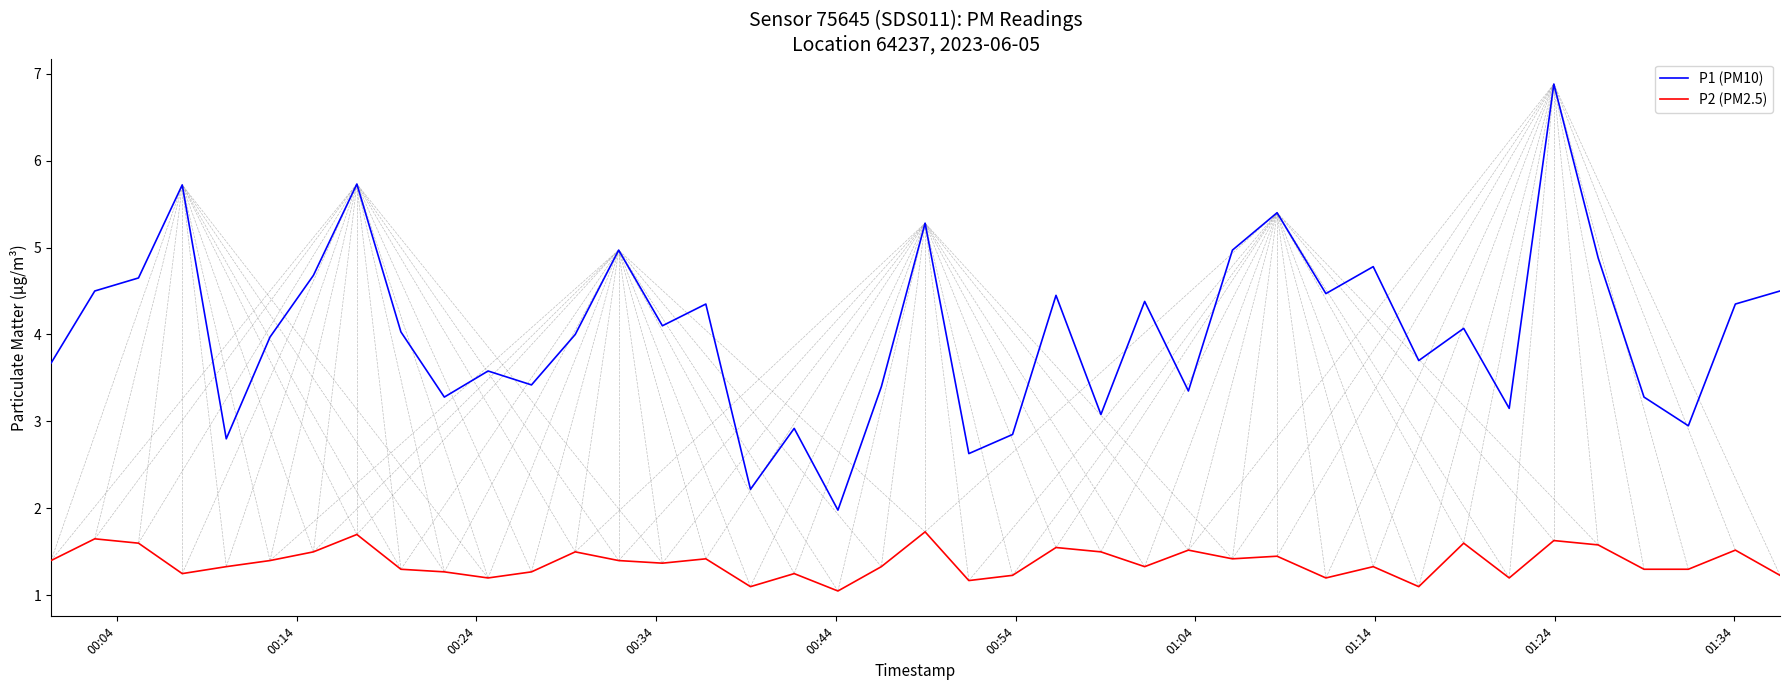

True or false: P1 (PM10) and P2 (PM2.5) intersect in this chart.

False